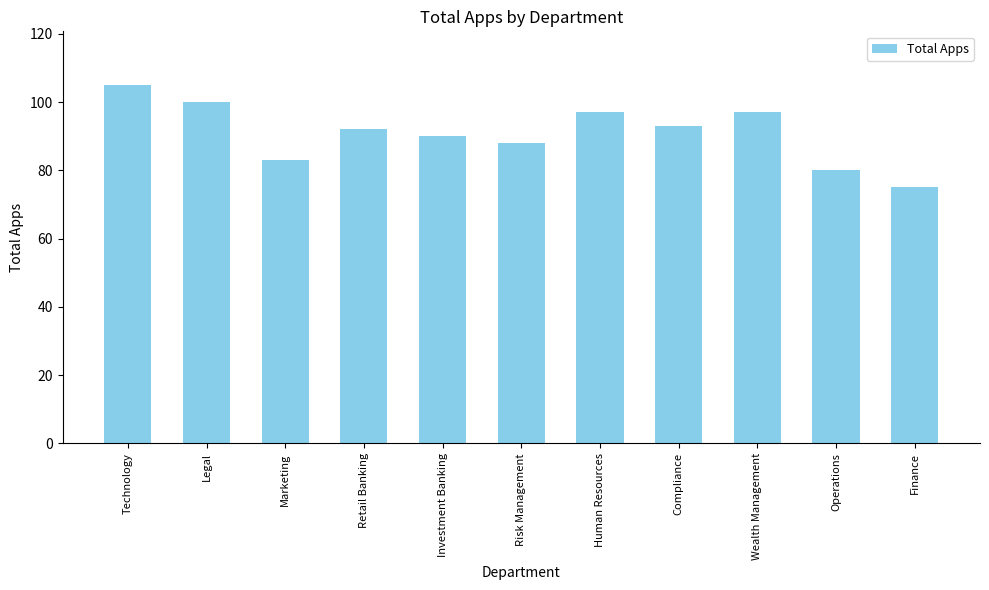

What is the label of the 10th bar from the left?

Operations